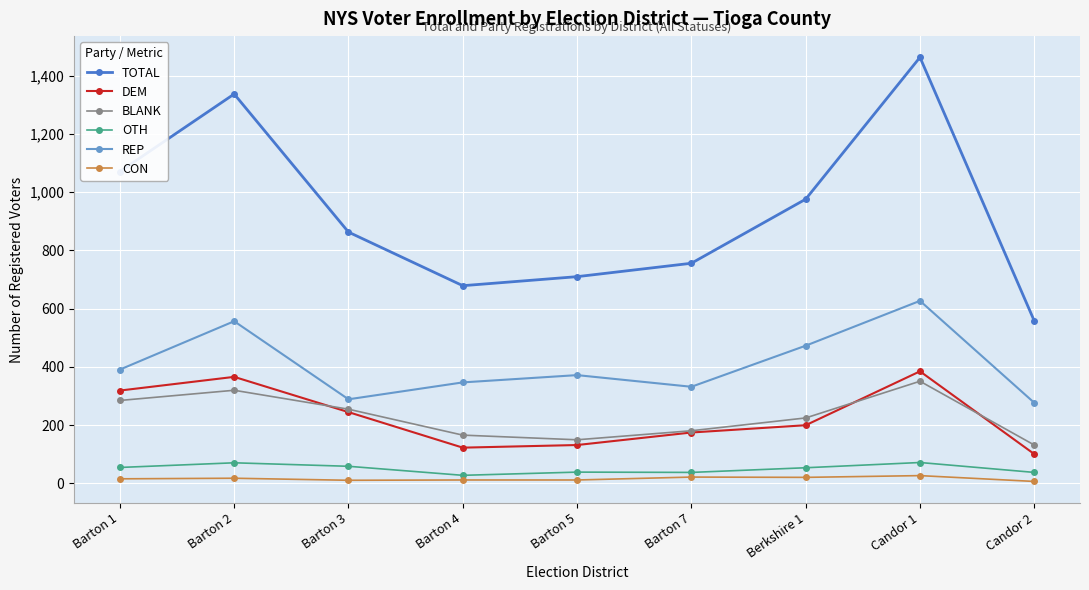

What position from the right is Barton 3?

7